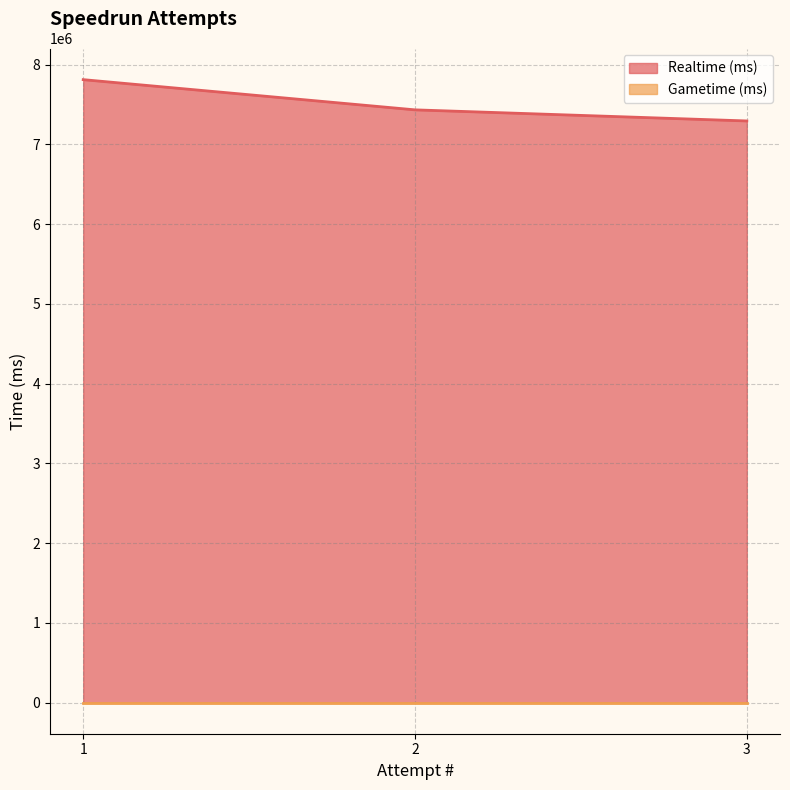

What is the minimum value shown in the chart?

0